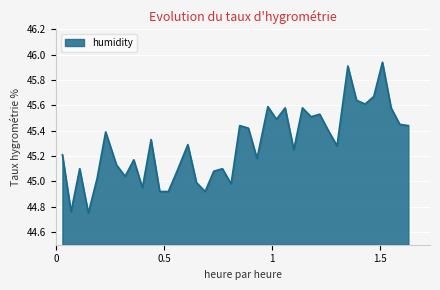

What is the difference between the maximum and minimum values?

1.2